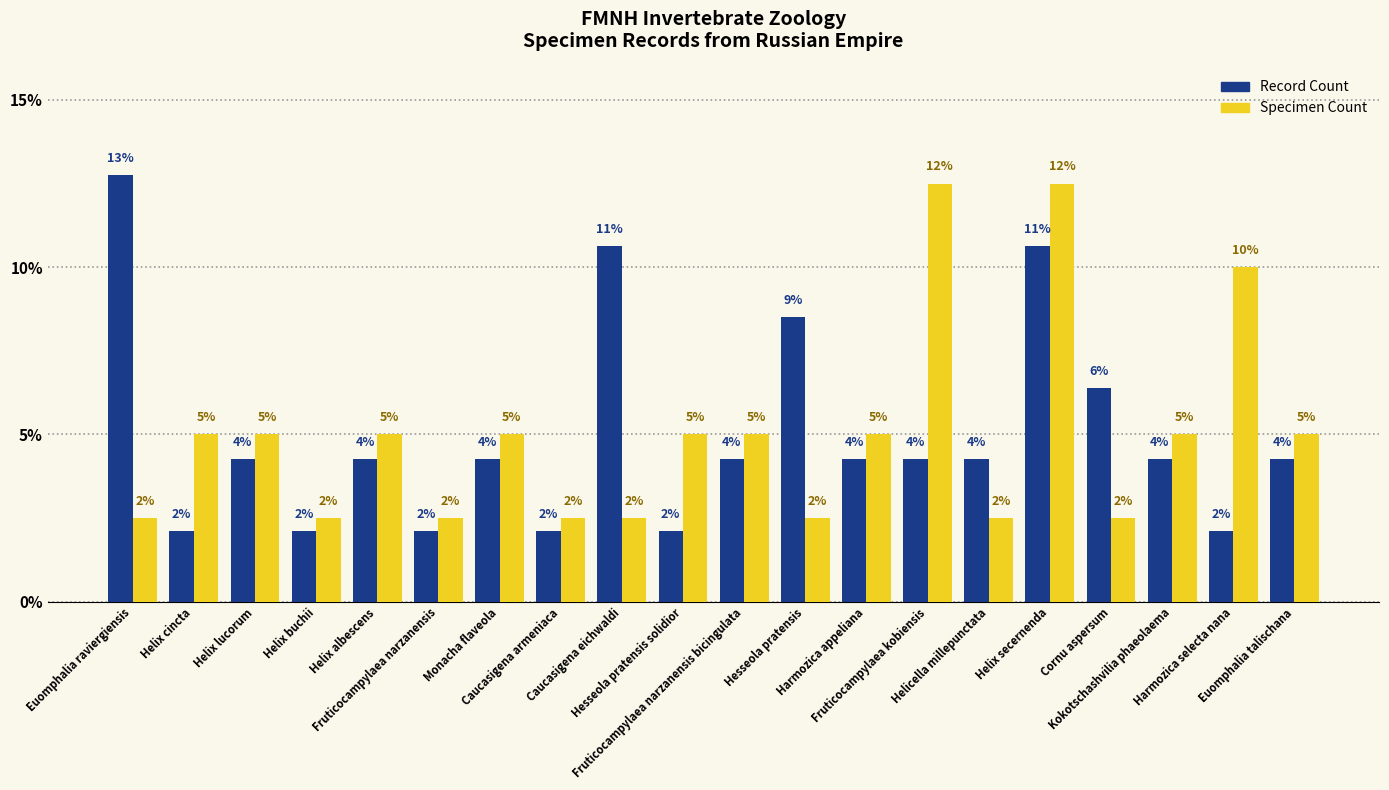

What are all the series names shown in the legend?

Record Count, Specimen Count